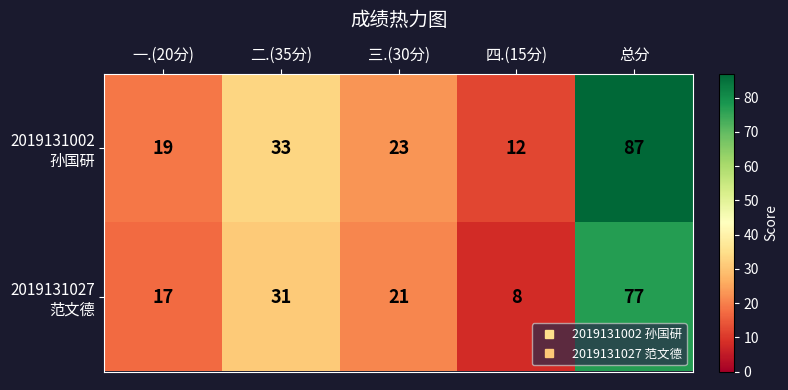

What is the smallest value displayed?

8